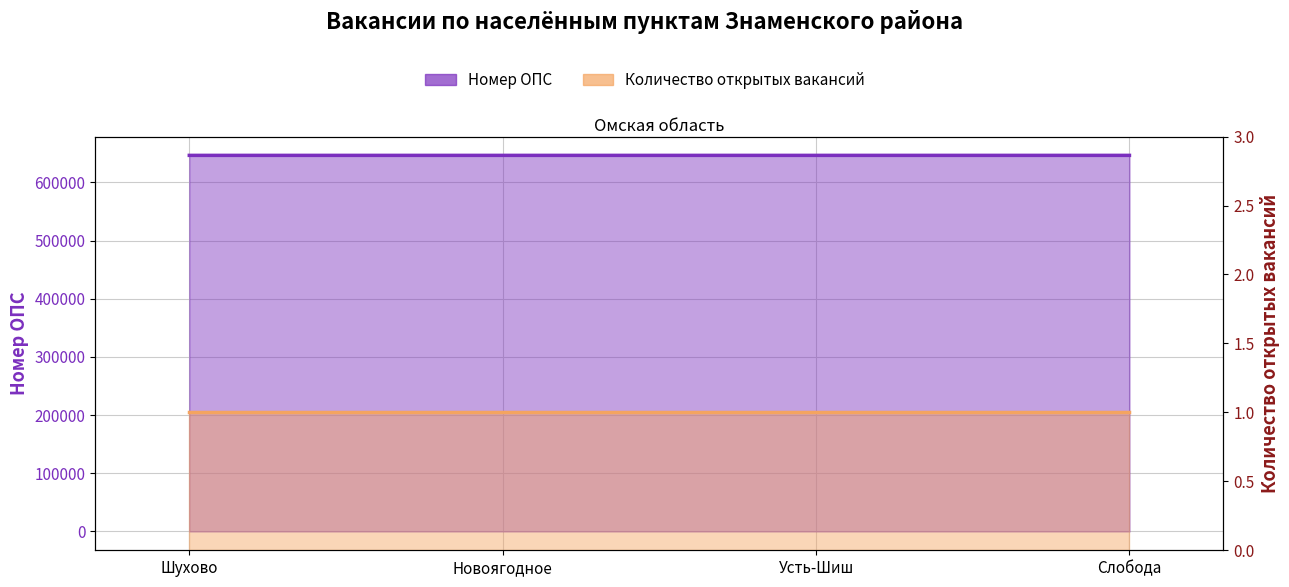

What is the difference between the maximum and minimum values?

7